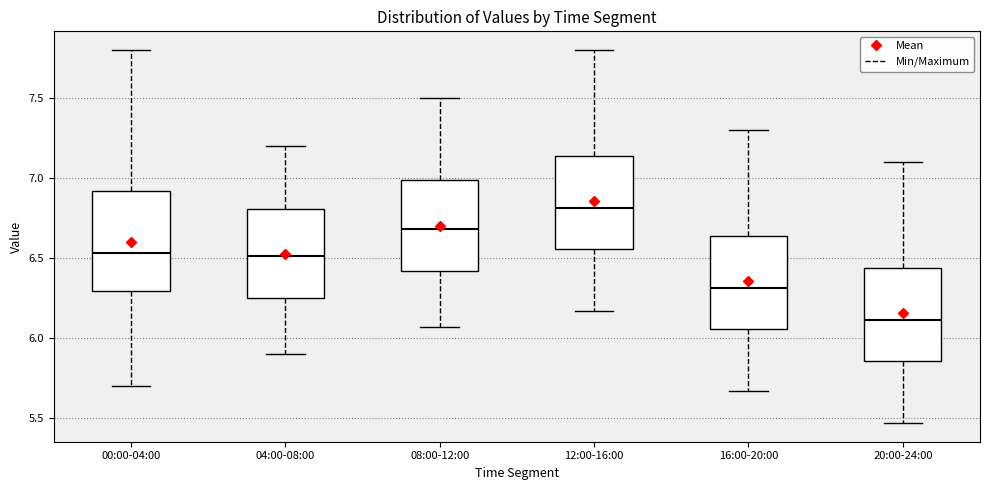

Which box has the highest median line?

12:00-16:00